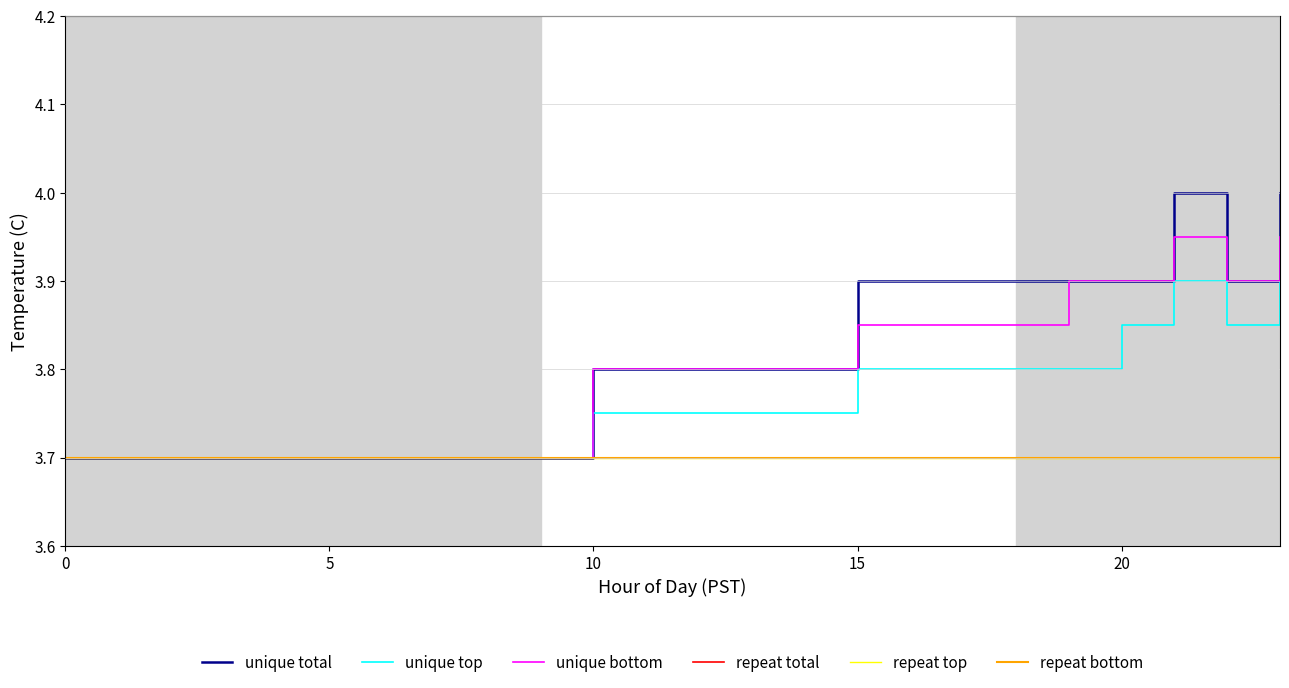

What is the value of the repeat top point at the 7th from the left?

3.7